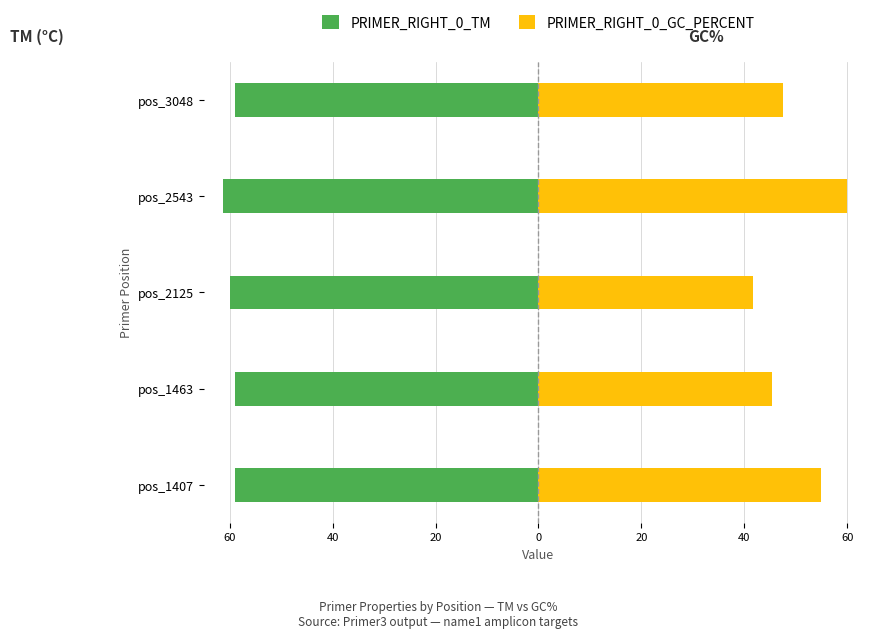

Which has a higher value, 60 or 20?

20